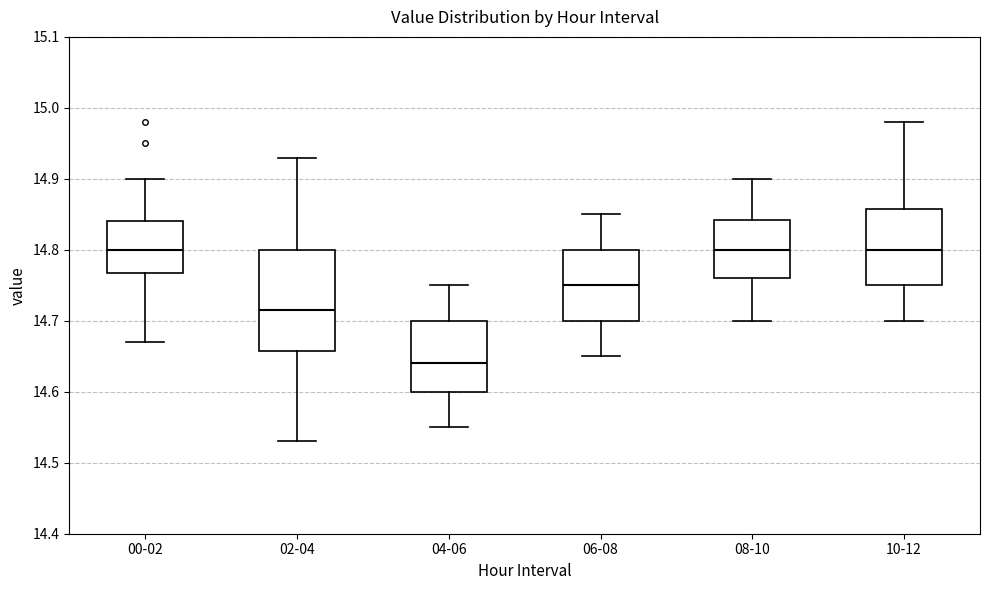

Where is the upper edge of the box for 02-04 on the y-axis? The values are not printed on the chart, so give them approximately, as read against the axis.

14.80